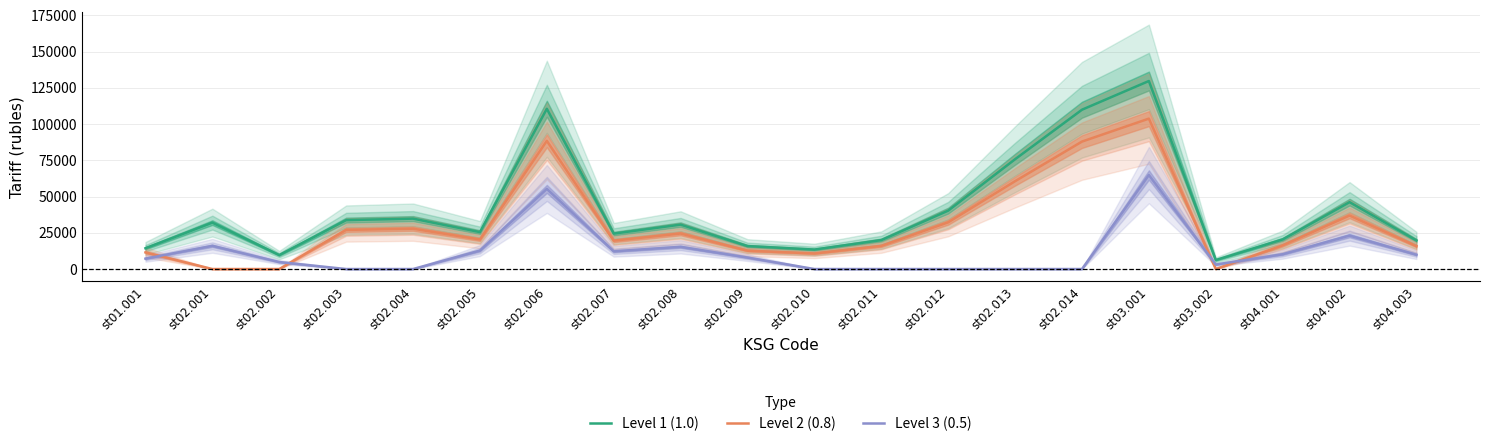

What are all the series names shown in the legend?

Level 1 (1.0), Level 2 (0.8), Level 3 (0.5)